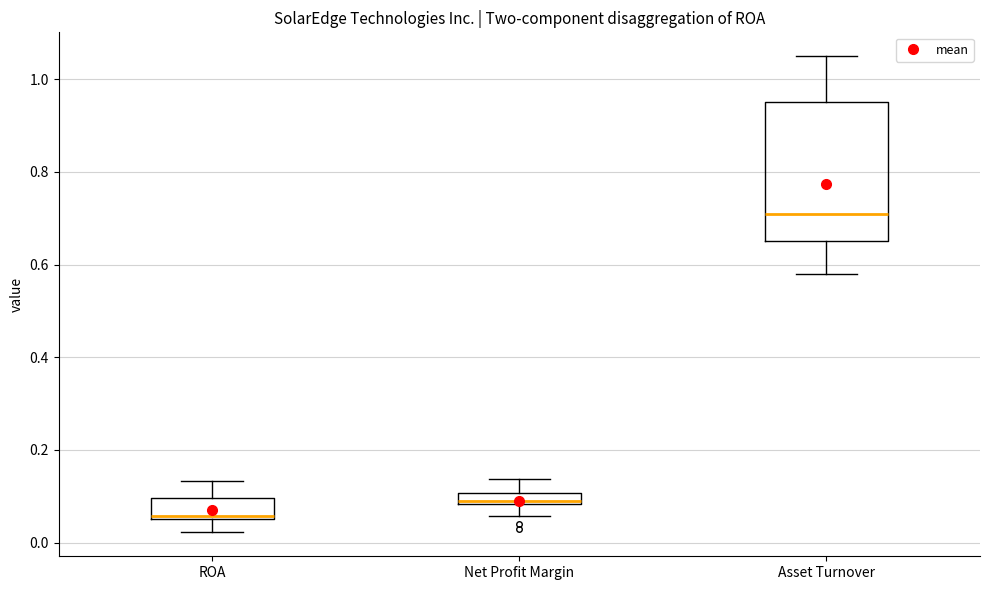

Where does the median line of the box for Asset Turnover sit on the y-axis? The values are not printed on the chart, so give them approximately, as read against the axis.

0.72